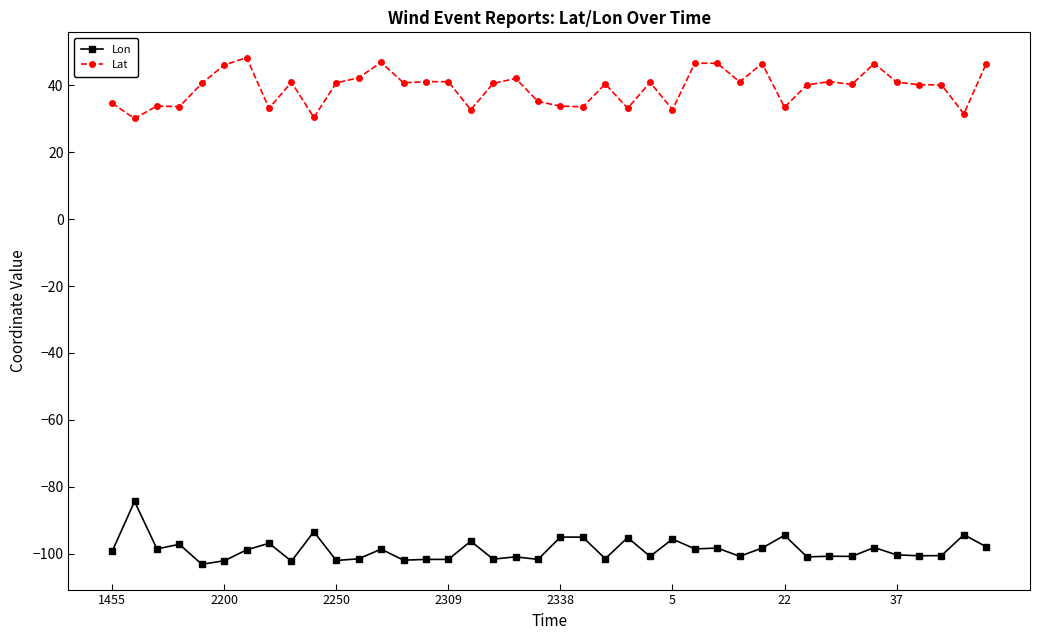

True or false: Lat and Lon intersect in this chart.

False